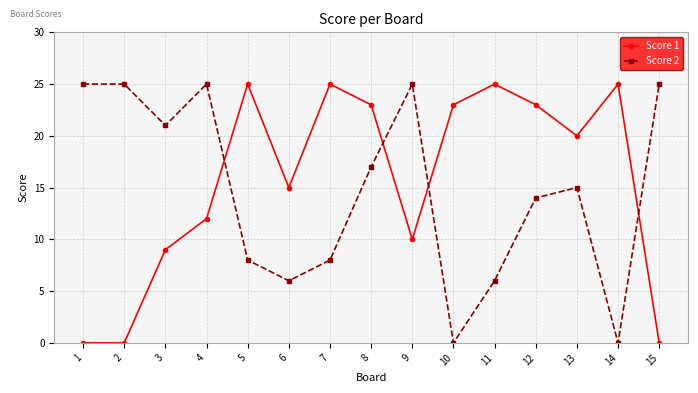

How many interior local valleys does the Score 2 series have?

4